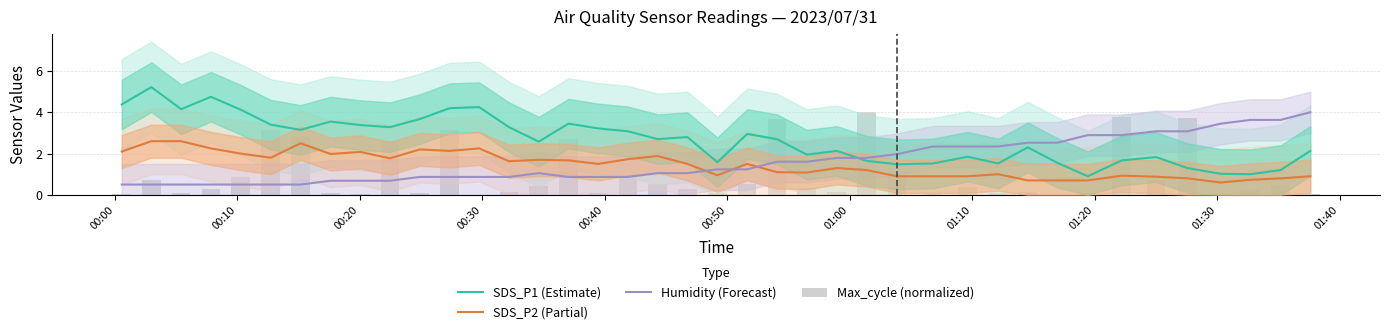

Are the bars horizontal?

No